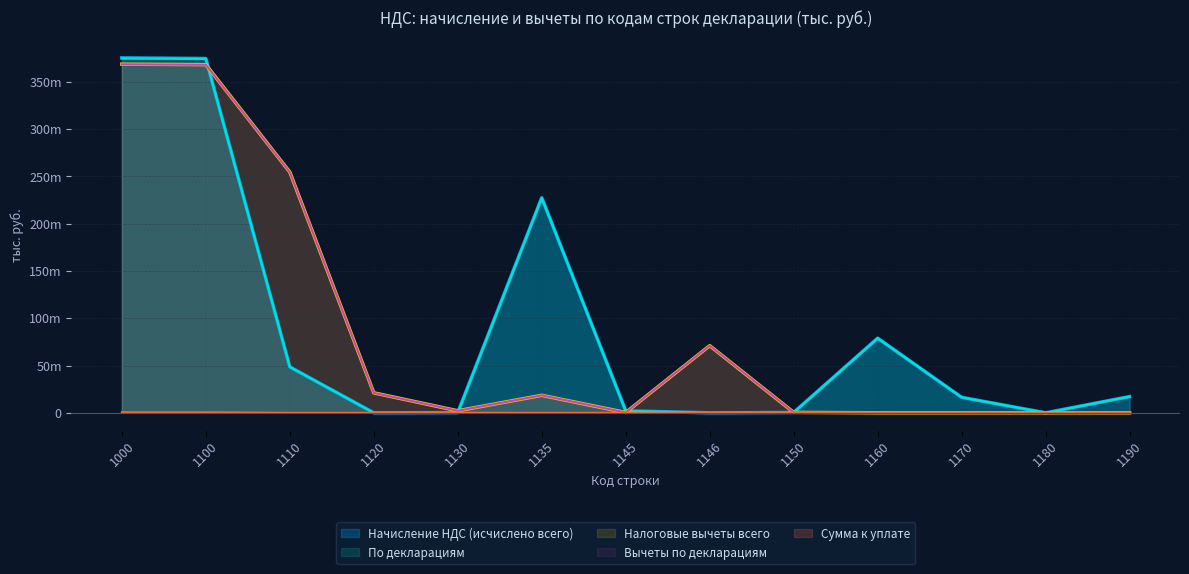

What are all the series names shown in the legend?

Начисление НДС (исчислено всего), По декларациям, Налоговые вычеты всего, Вычеты по декларациям, Сумма к уплате